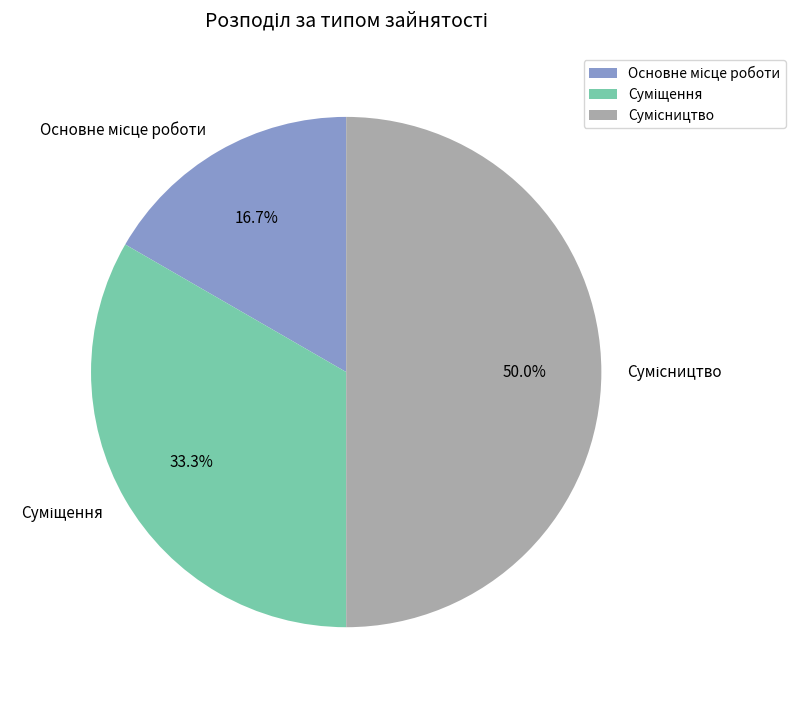

Count the number of slices in the pie.

3